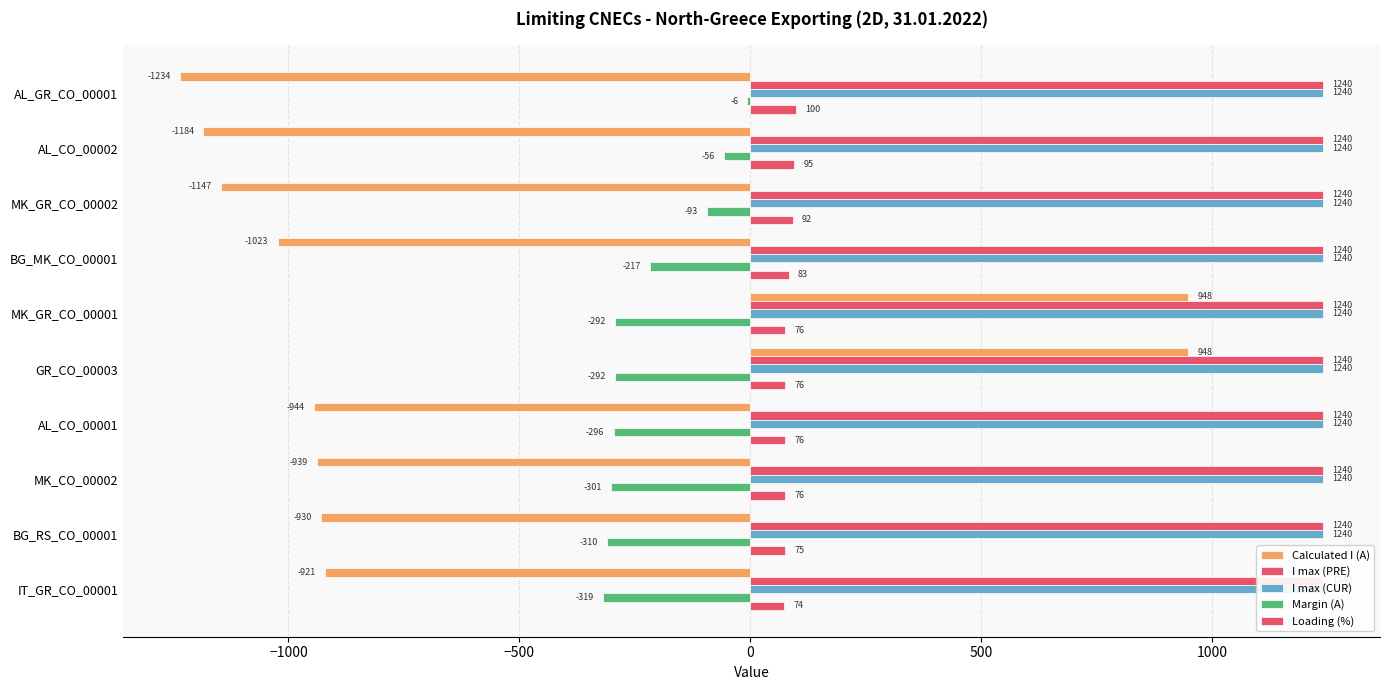

Is the value of Margin (A) at 8 greater than the value of I max (PRE) at 0?

No